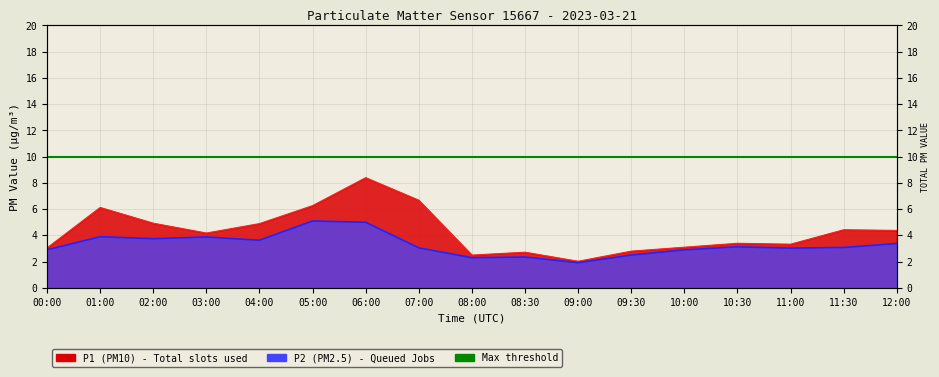

List the series in order of their peak value, highest first.

P1, P2